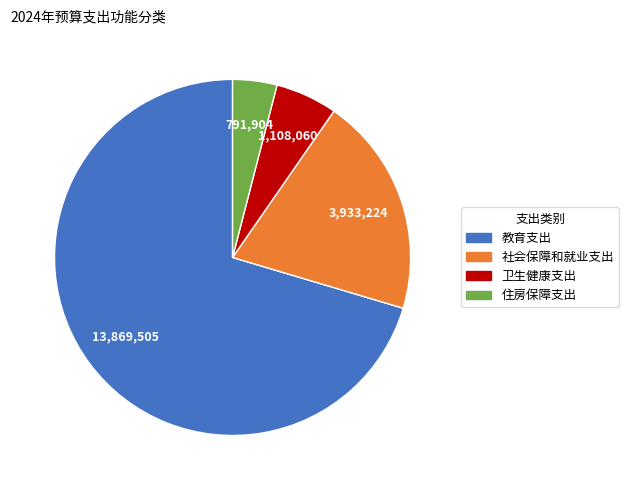

How many segments does this pie chart have?

4